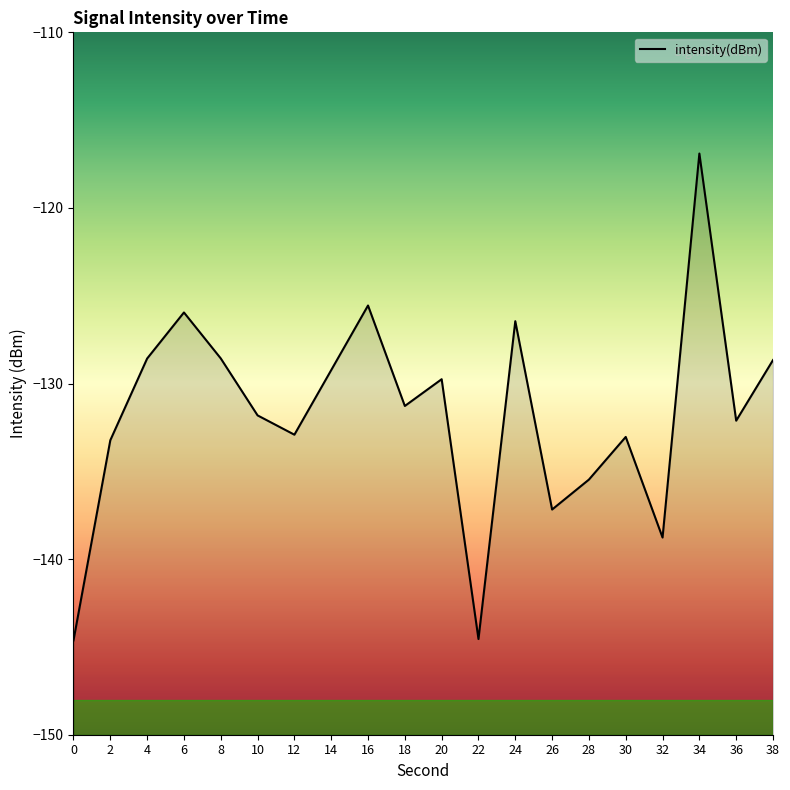

Does the chart have visible grid lines?

No